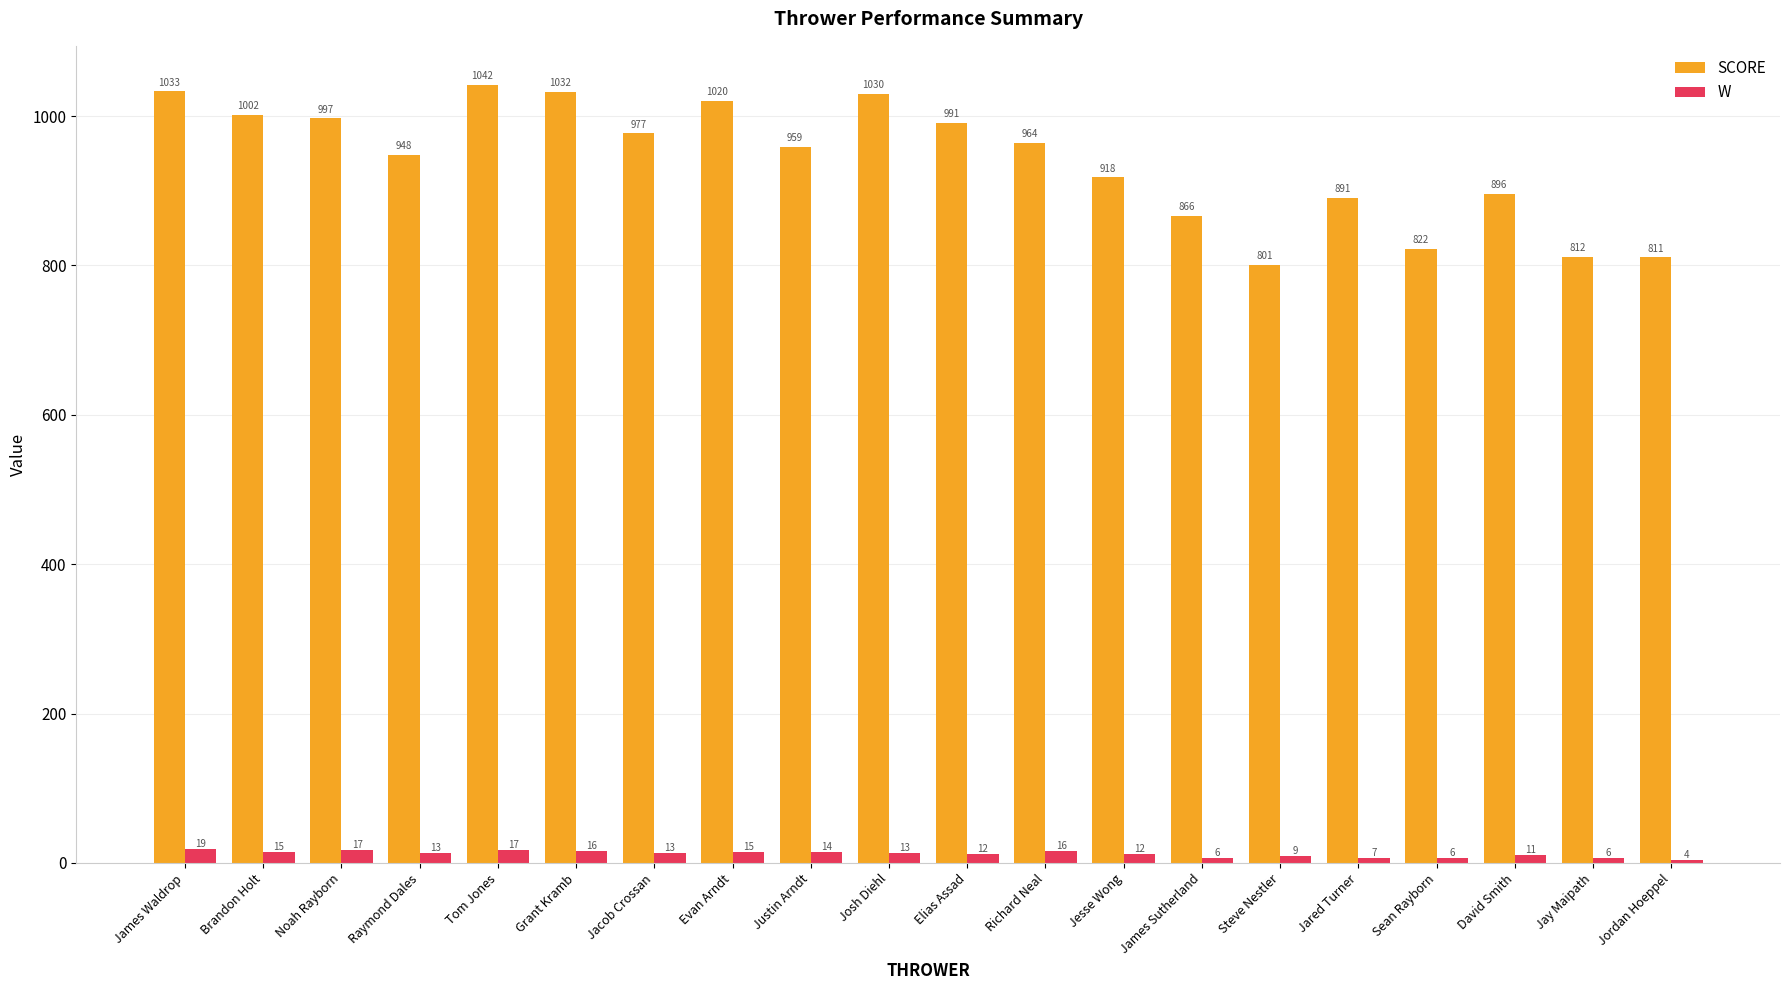

What is the label of the 3rd bar from the left?

Noah Rayborn